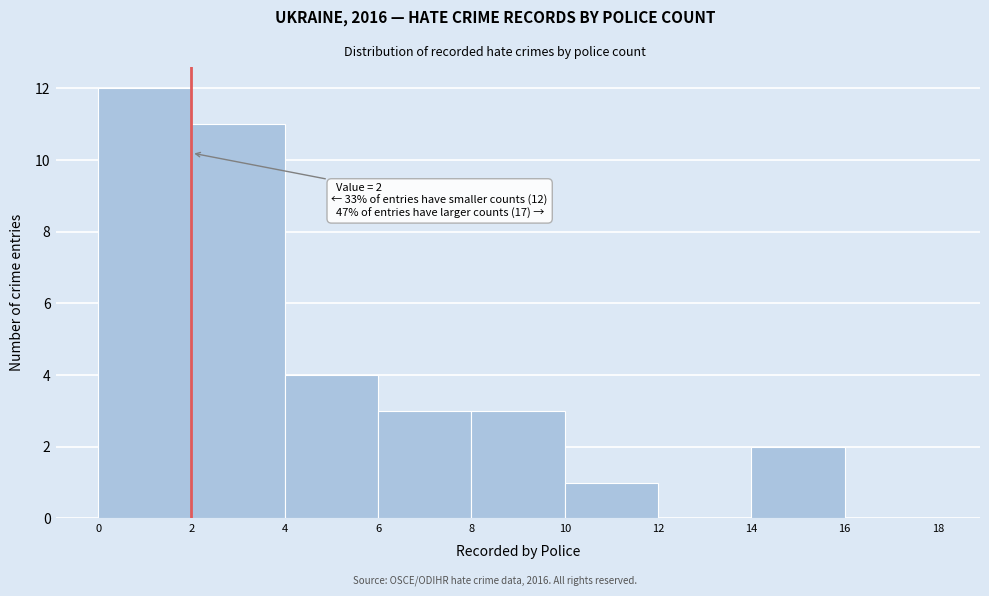

Which range on the x-axis has the tallest bar?

0 to 2